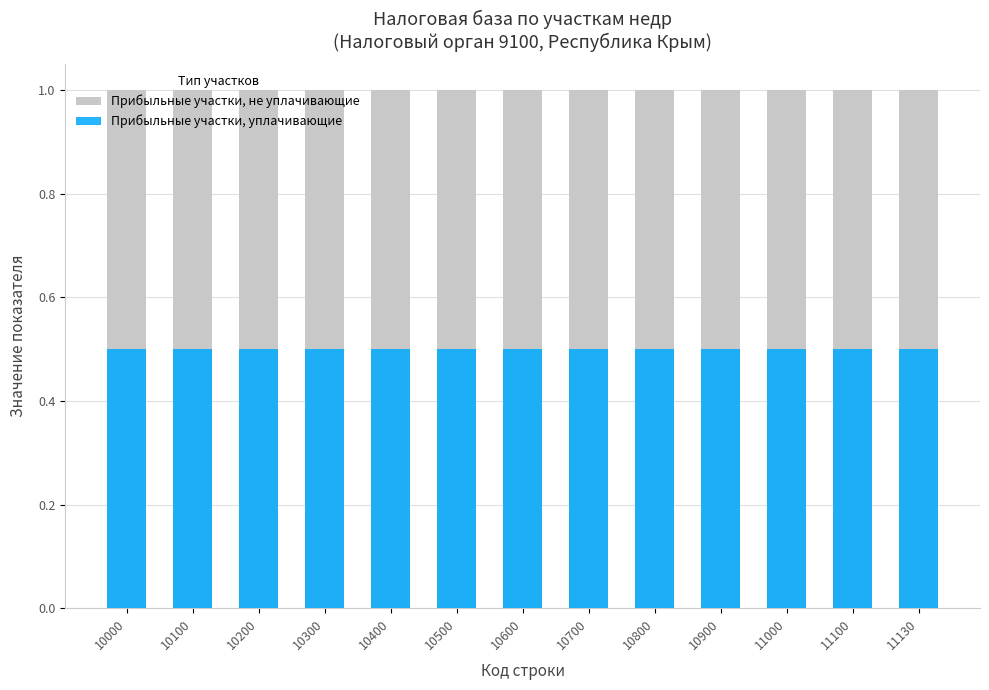

Rank the series at 10300 from lowest to highest value.

Прибыльные участки, уплачивающие, Прибыльные участки, не уплачивающие